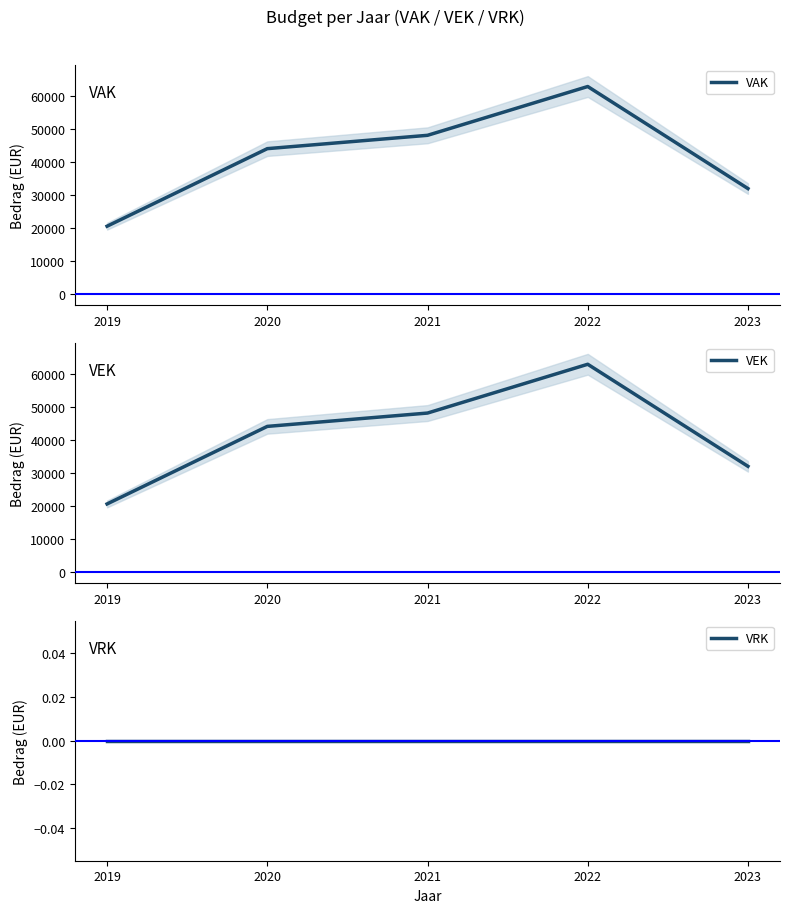

What are all the series names shown in the legend?

VAK, VEK, VRK